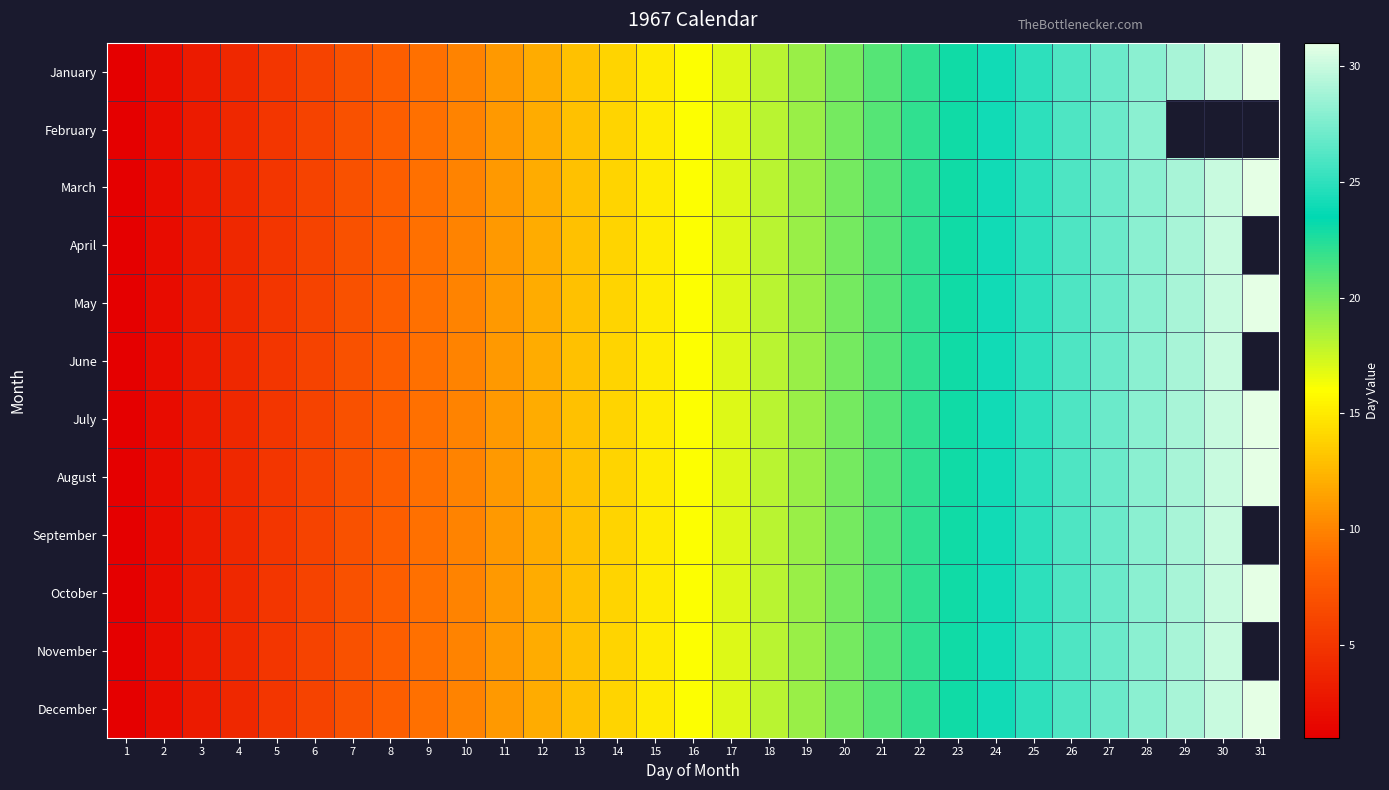

True or false: February has a value of 36.8 at 23.

False